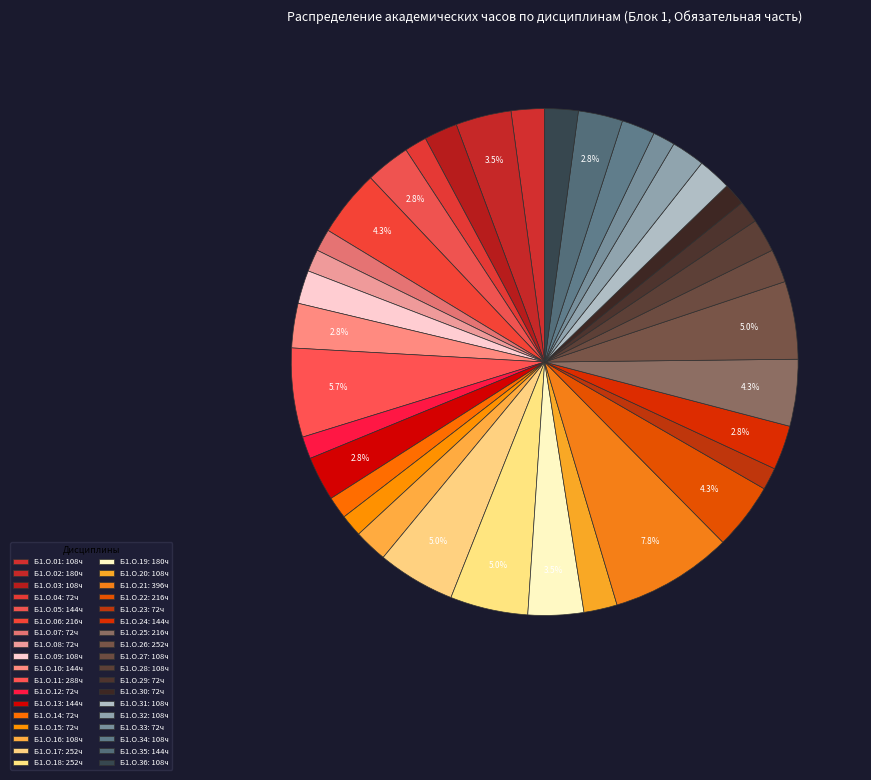

What percentage is the Б1.О.01 slice, to the nearest percent?

2%